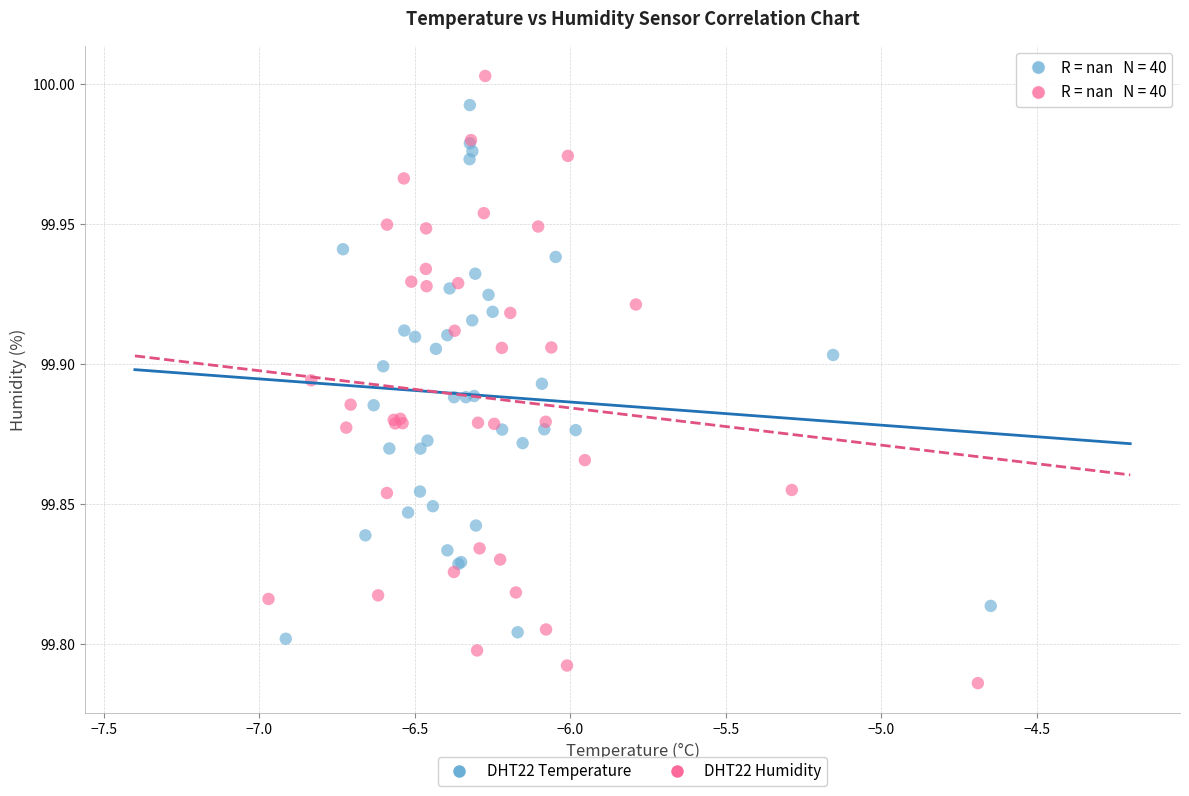

Which series has the widest spread of Y values?

DHT22 Humidity